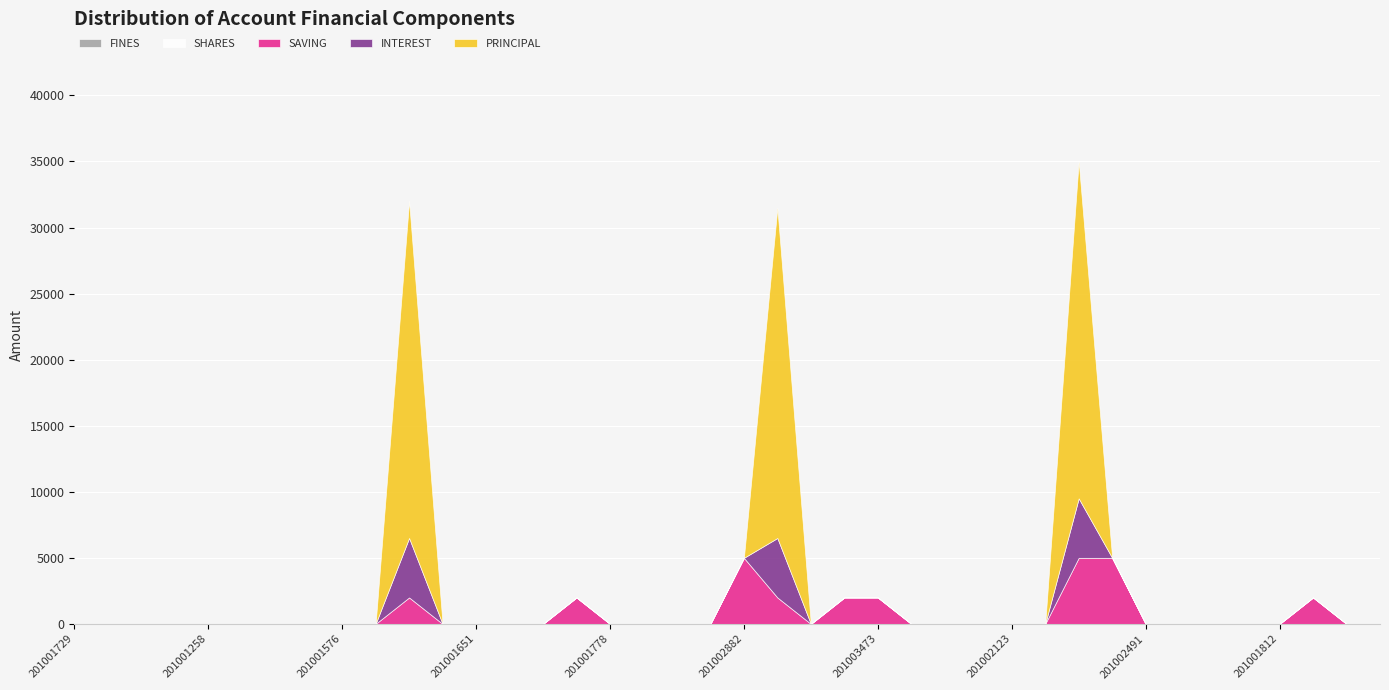

The value of INTEREST at 201001961 is -3057. True or false?

False